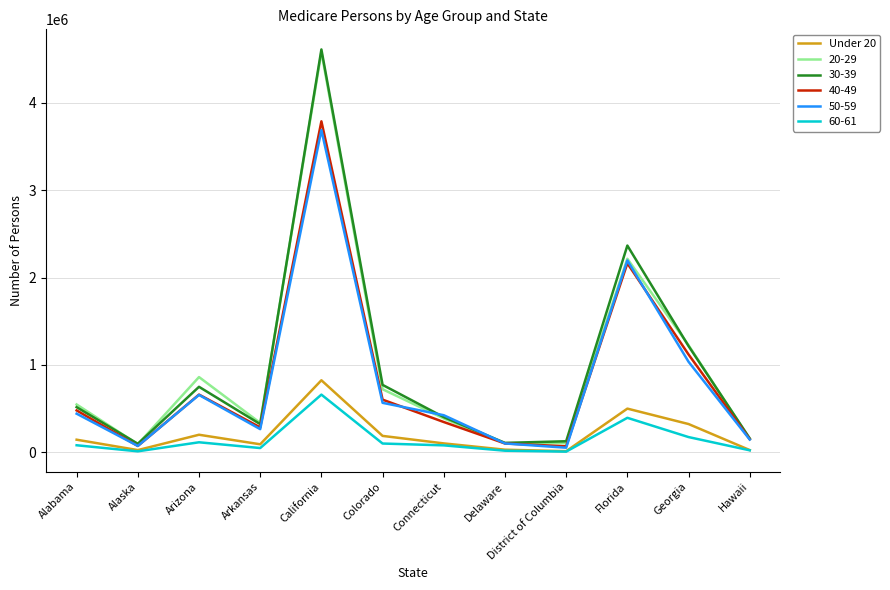

What is the smallest value displayed?

8229